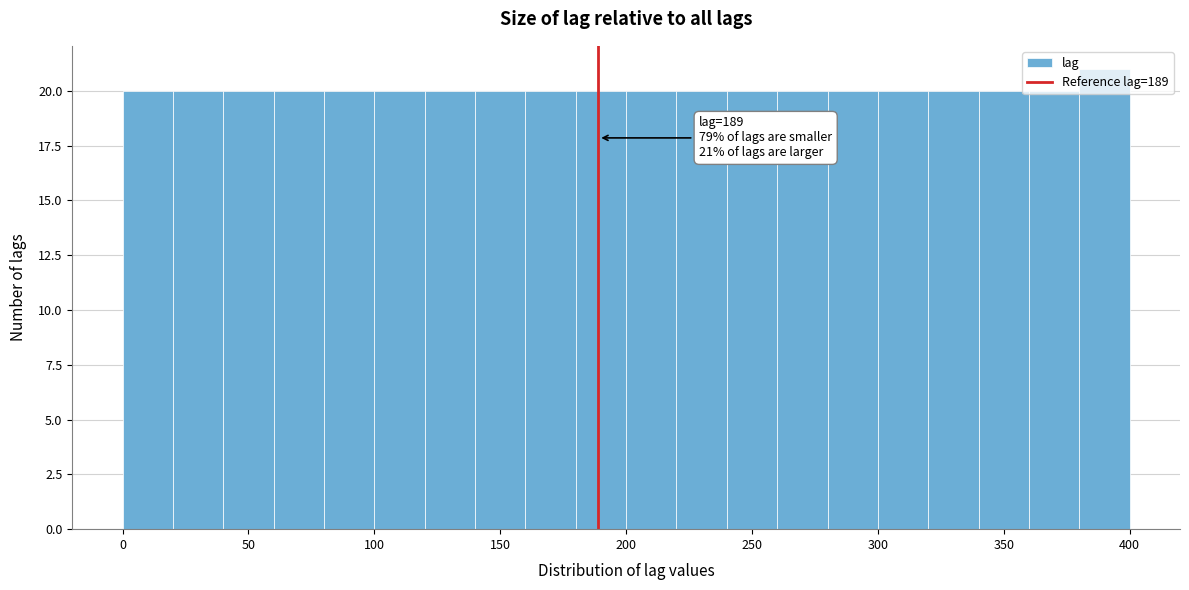

Over which range of the x-axis is the bar tallest?

380 to 400